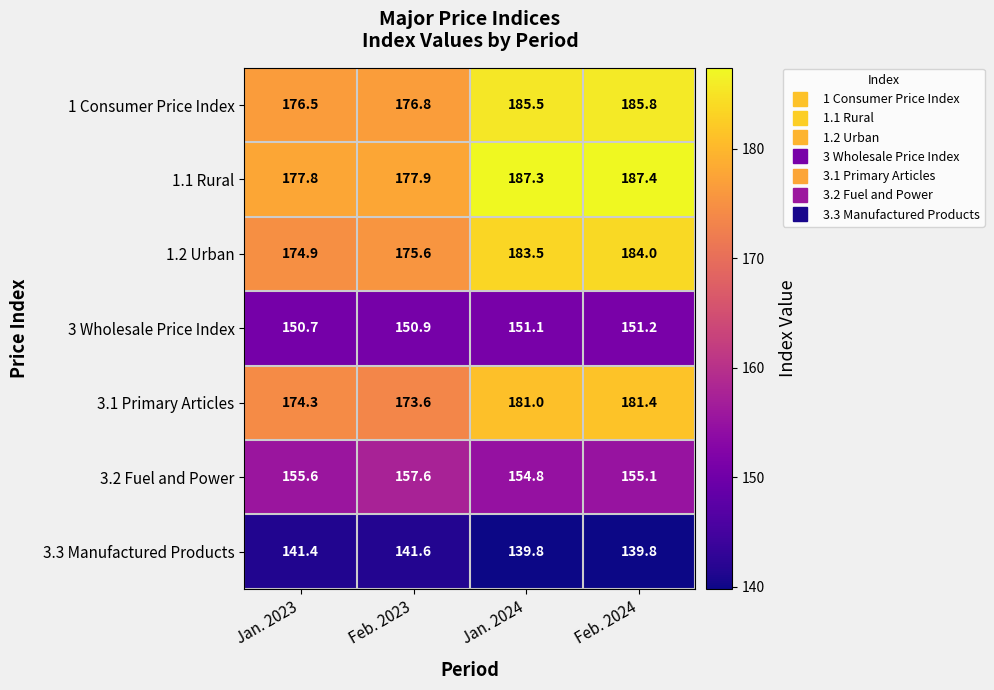

Which series changed the most between Feb. 2023 and Jan. 2024?

1.1 Rural